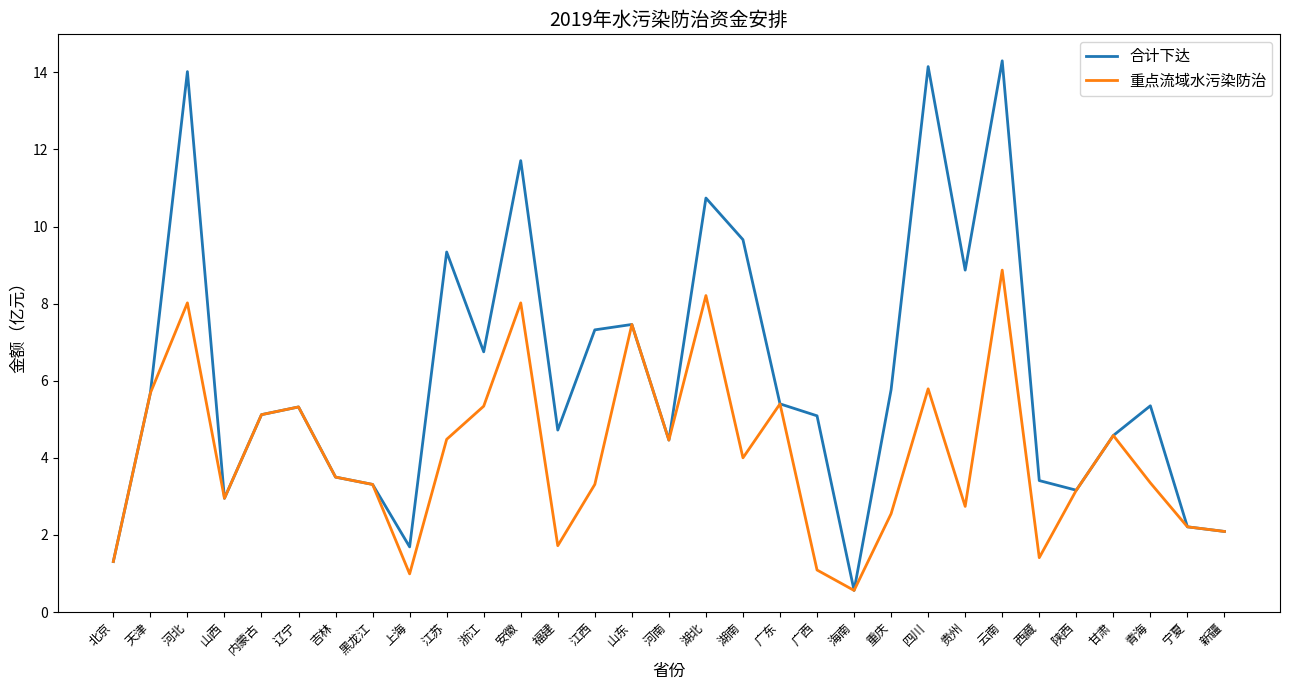

How many interior local peaks does the 重点流域水污染防治 series have?

9